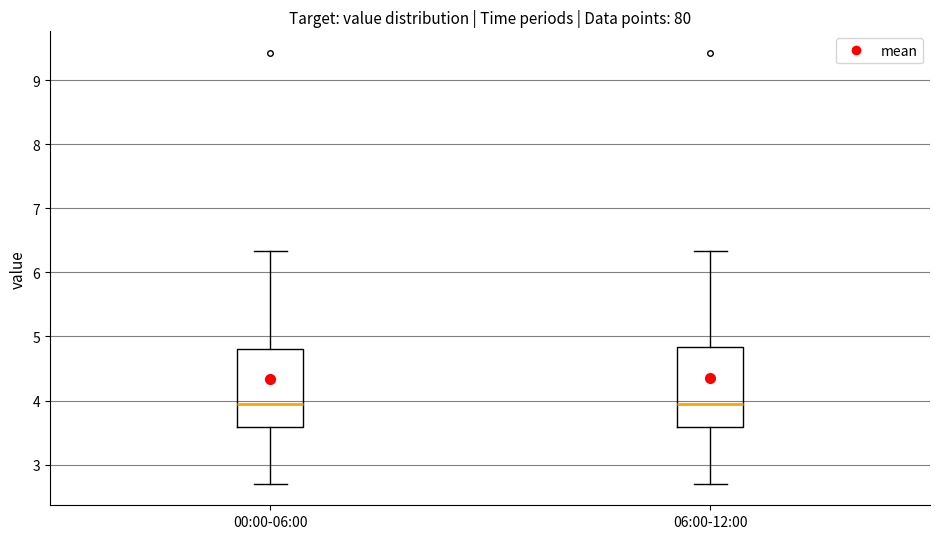

Where does the upper whisker of the box for 00:00-06:00 end on the y-axis? The values are not printed on the chart, so give them approximately, as read against the axis.

6.3